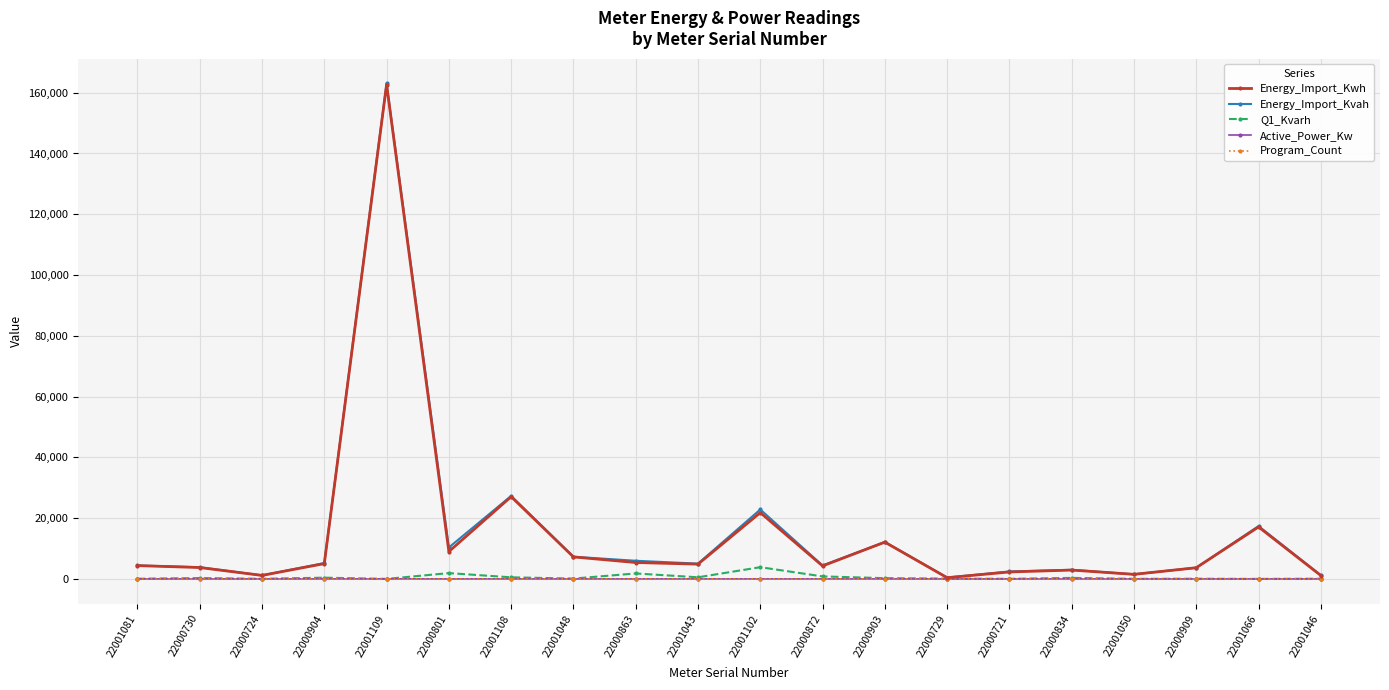

At which category is the sum across all series the highest?

22001109